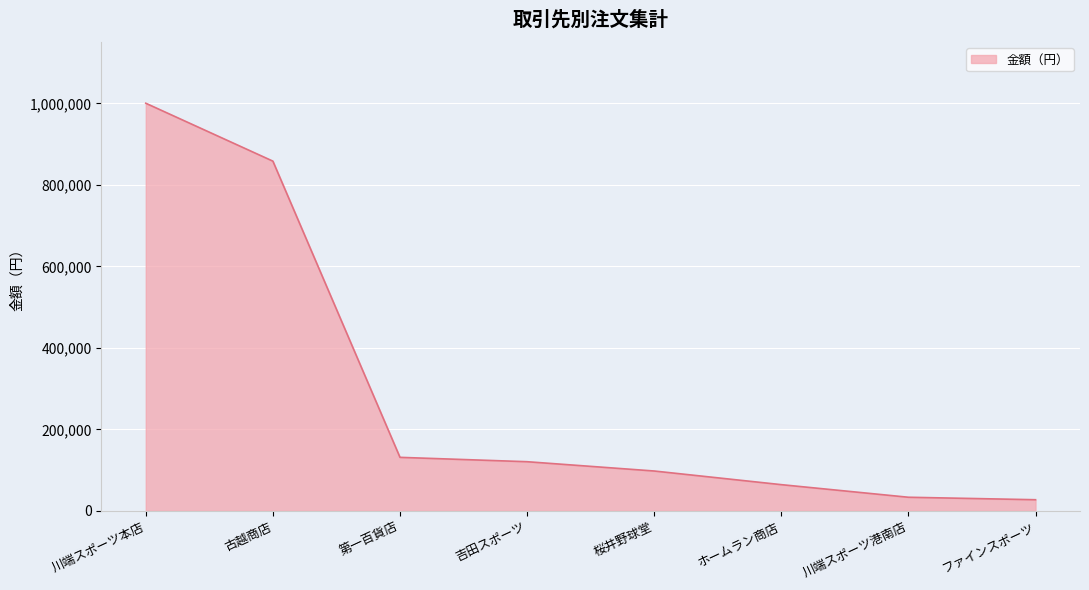

Reading left to right, what are all the values shown in this chart?

川端スポーツ本店=1000370	古越商店=858280	第一百貨店=131520	吉田スポーツ=120810	桜井野球堂=98010	ホームラン商店=64530	川端スポーツ港南店=33620	ファインスポーツ=27540